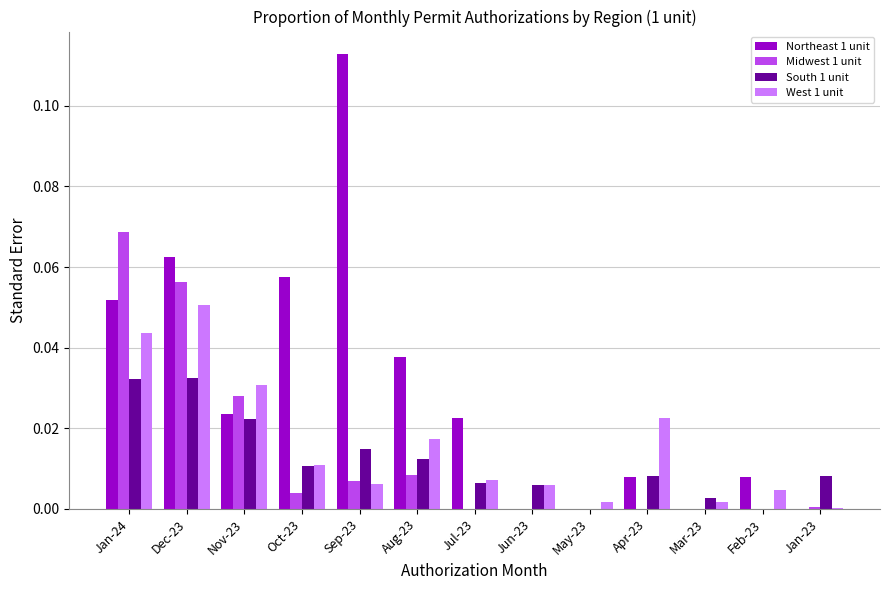

The Northeast 1 unit series shows 0.0 at Aug-23. True or false?

True